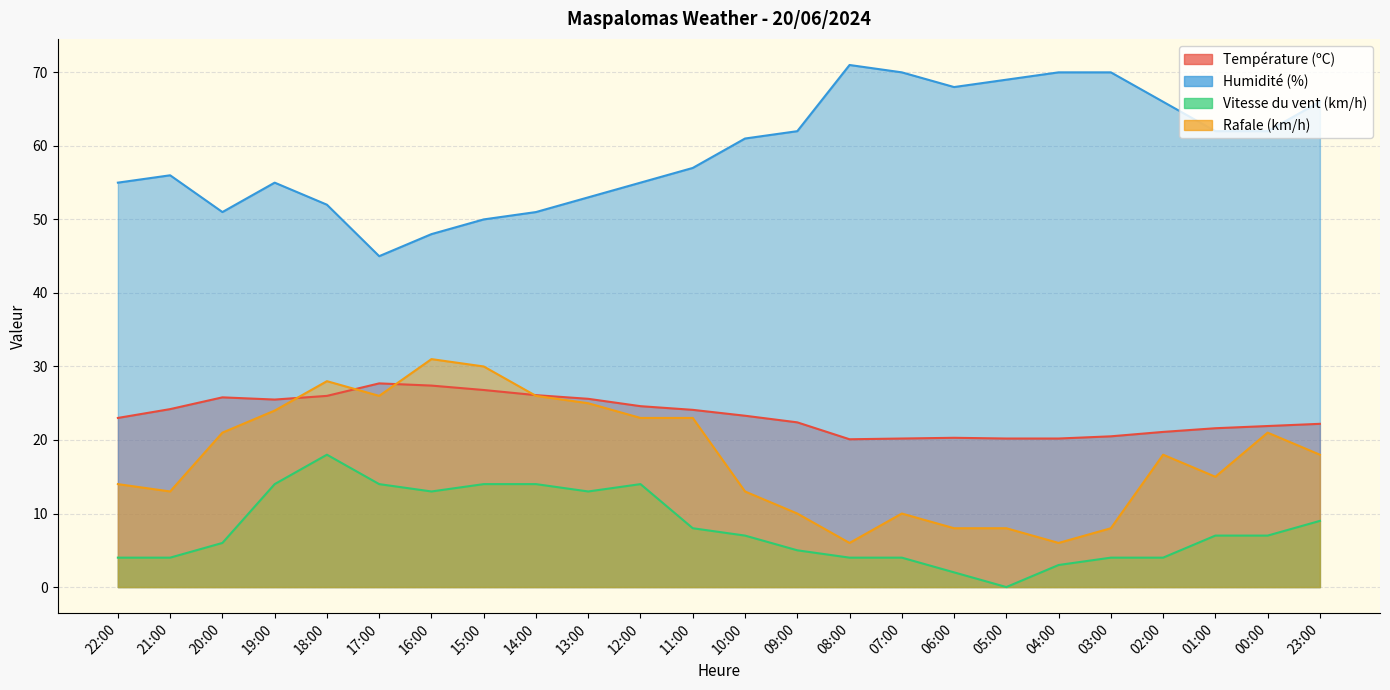

Does the chart have visible grid lines?

Yes